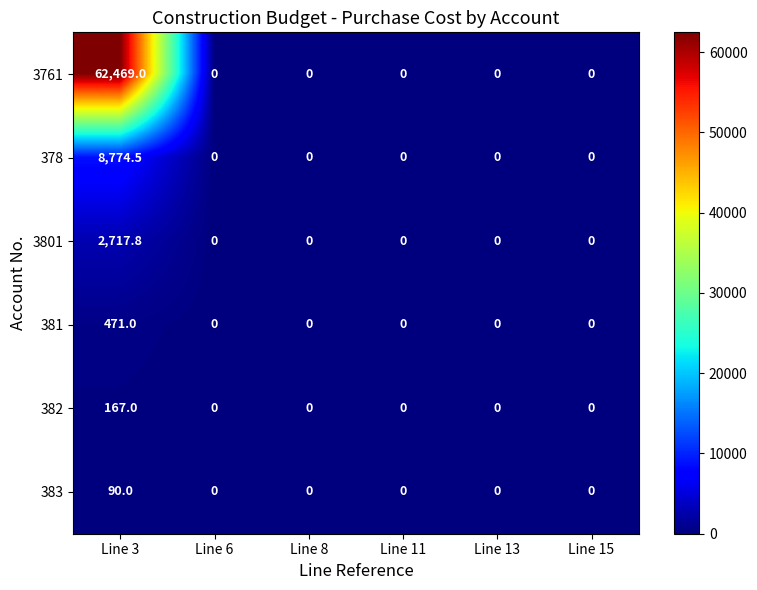

The value of 383 at Line 15 is 0.0. True or false?

True